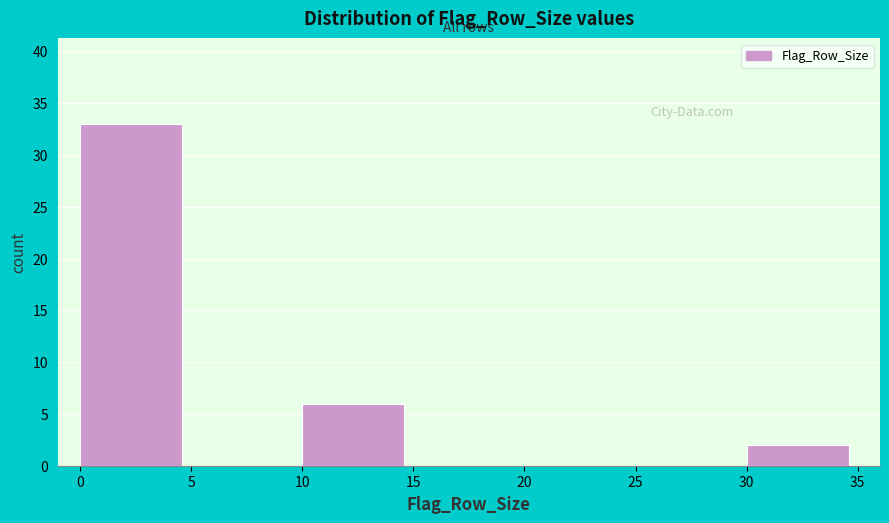

Reading left to right, list every bar in this chart as the range it spans on the x-axis followed by its height. The values are not printed on the chart, so give them approximately, as read against the axis.

0 to 5: 33
5 to 10: 0
10 to 15: 6
15 to 20: 0
20 to 25: 0
25 to 30: 0
30 to 35: 2